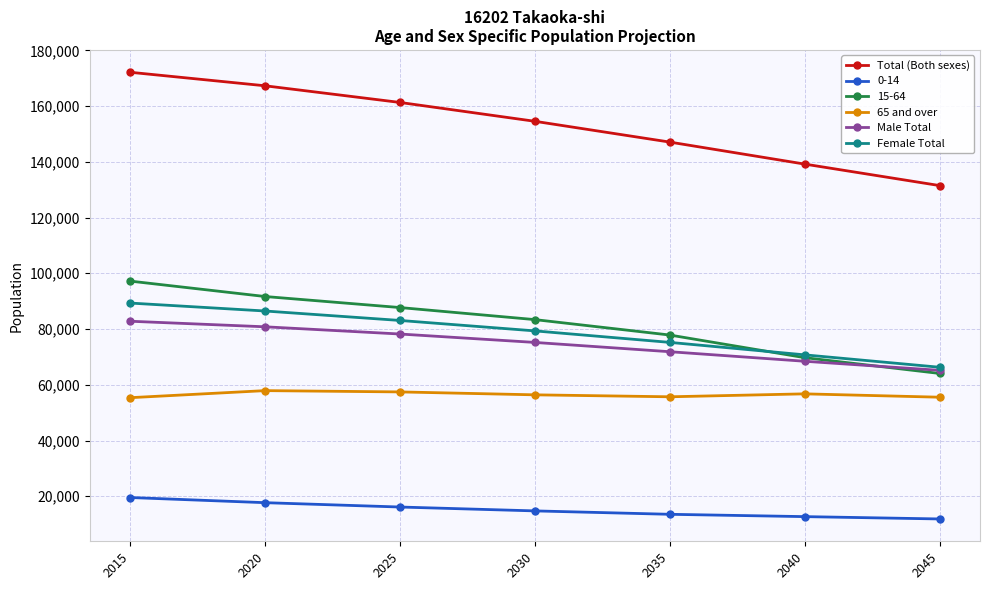

True or false: 15-64 has more than 1 interior local peaks.

False